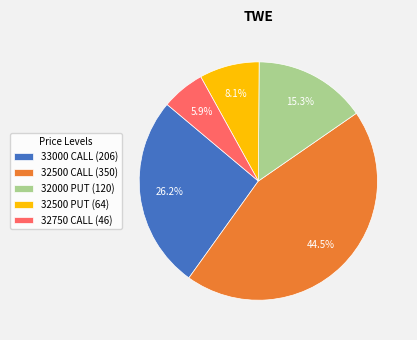

Combined, do 32500 CALL (350) and 32500 PUT (64) account for over 50%?

Yes